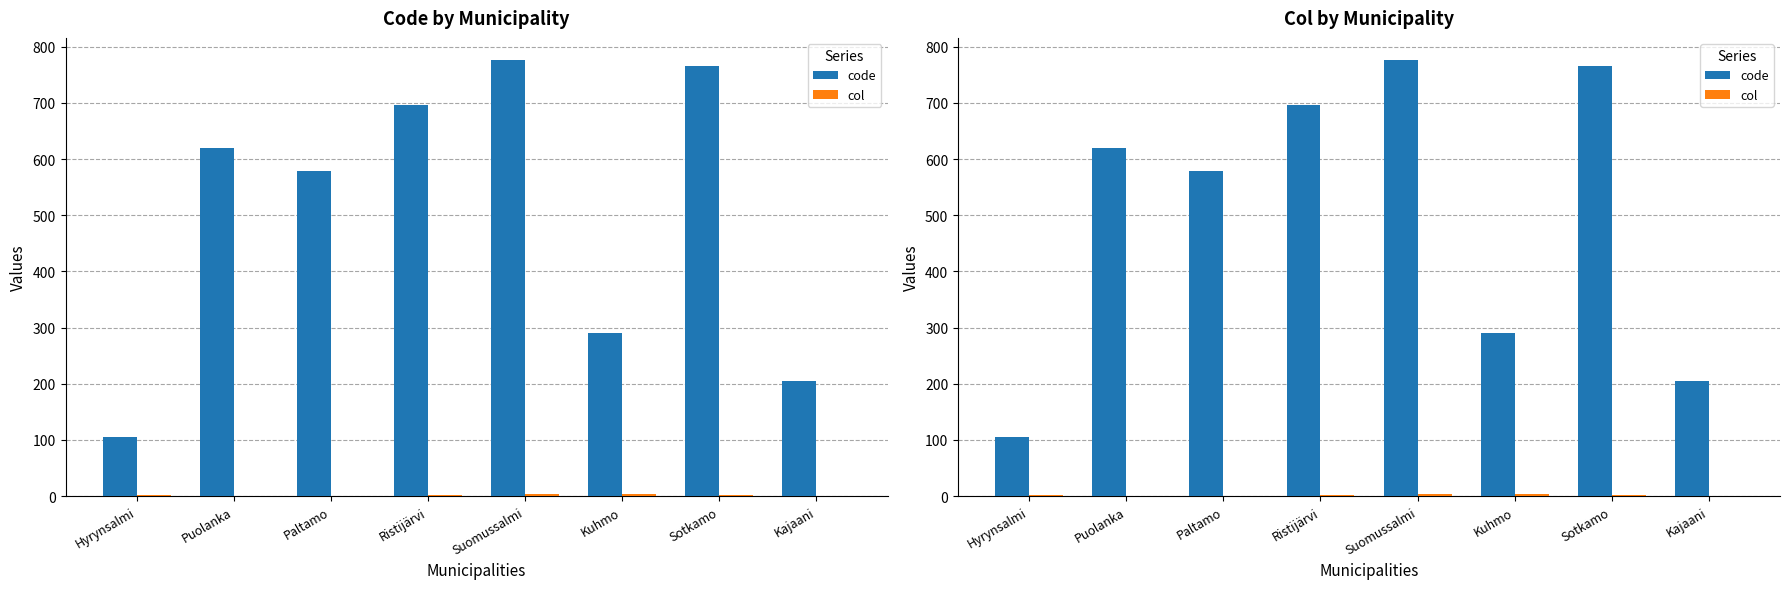

The code series shows 986 at Puolanka. True or false?

False